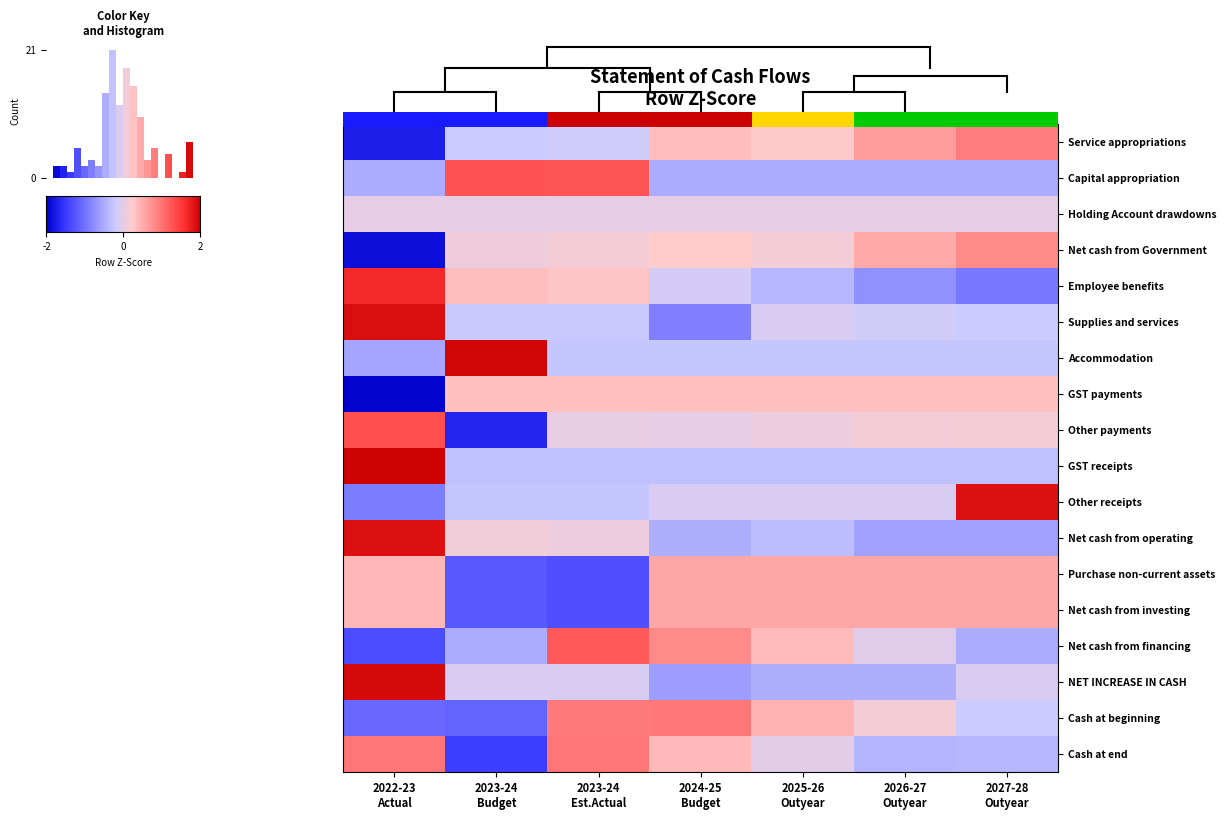

What is the total value across all series at 2022-23
Actual?

2.9